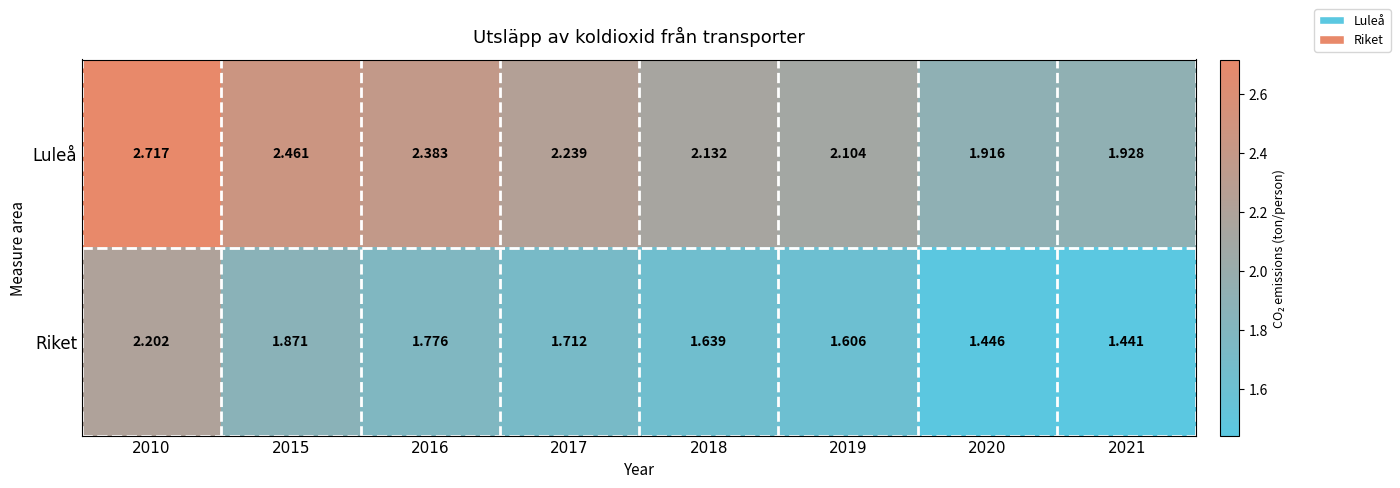

Which series has the largest total across all categories?

Luleå